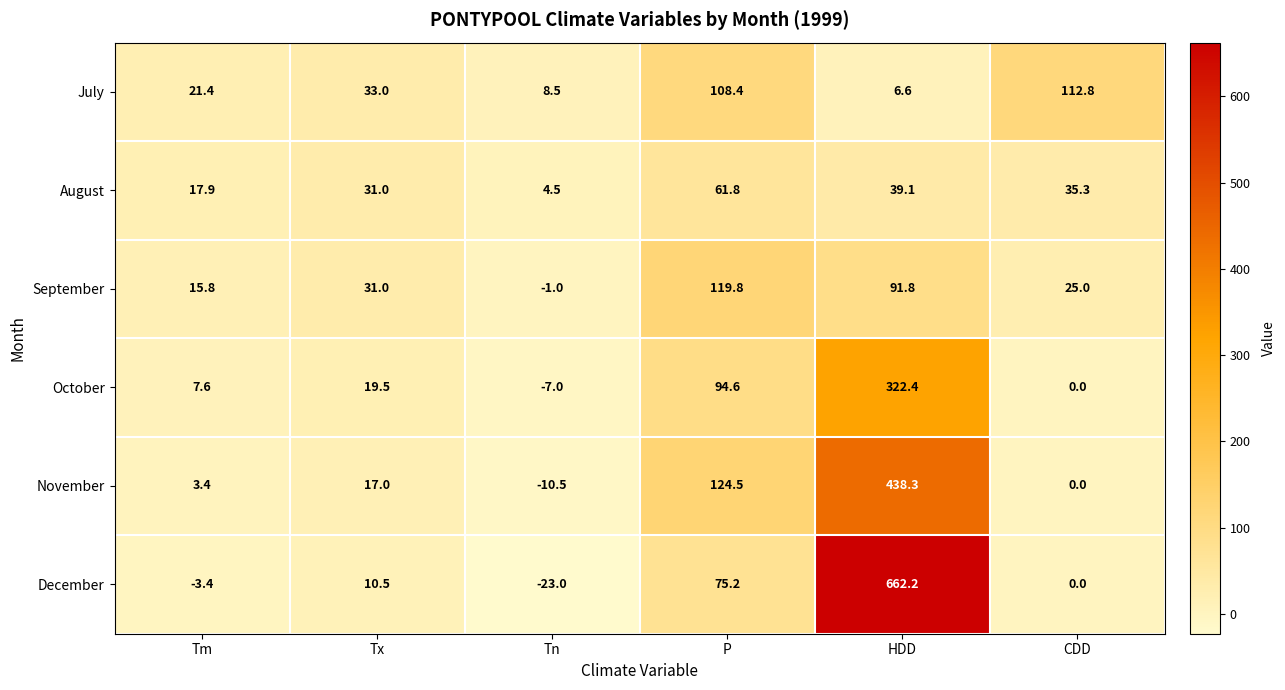

At which label does September reach its peak?

P